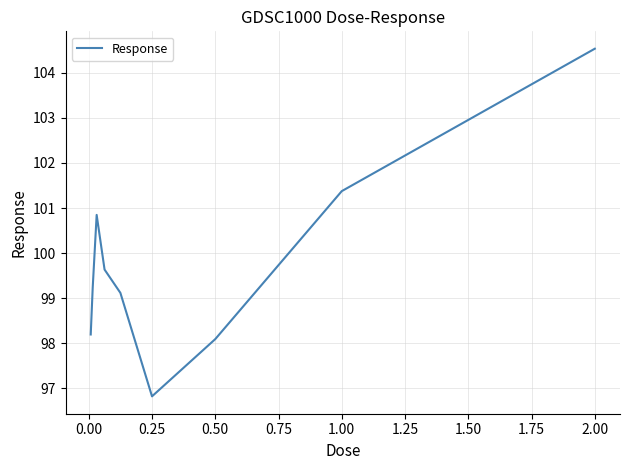

What is the maximum value shown in the chart?

104.5